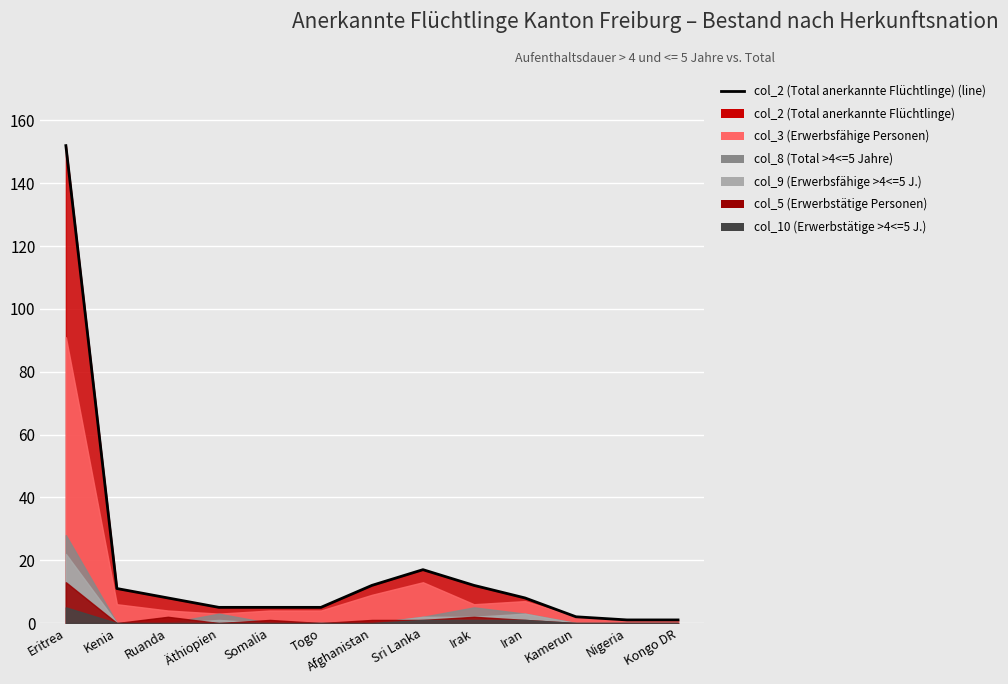

Between Kongo DR and Iran, which is larger?

Iran